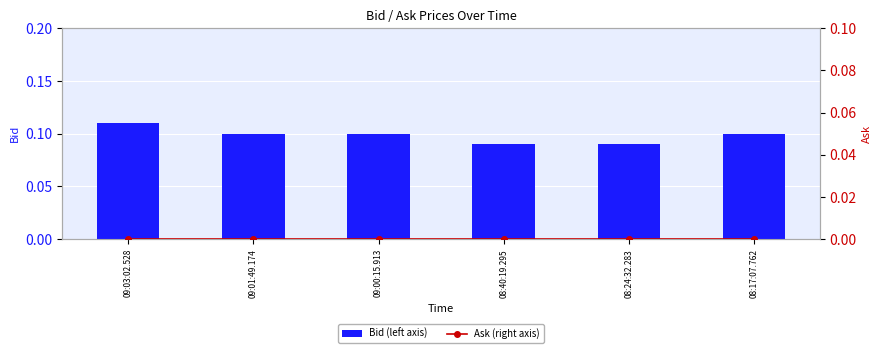

What is the value of the Bid (left axis) bar at the 1st from the left?

0.1